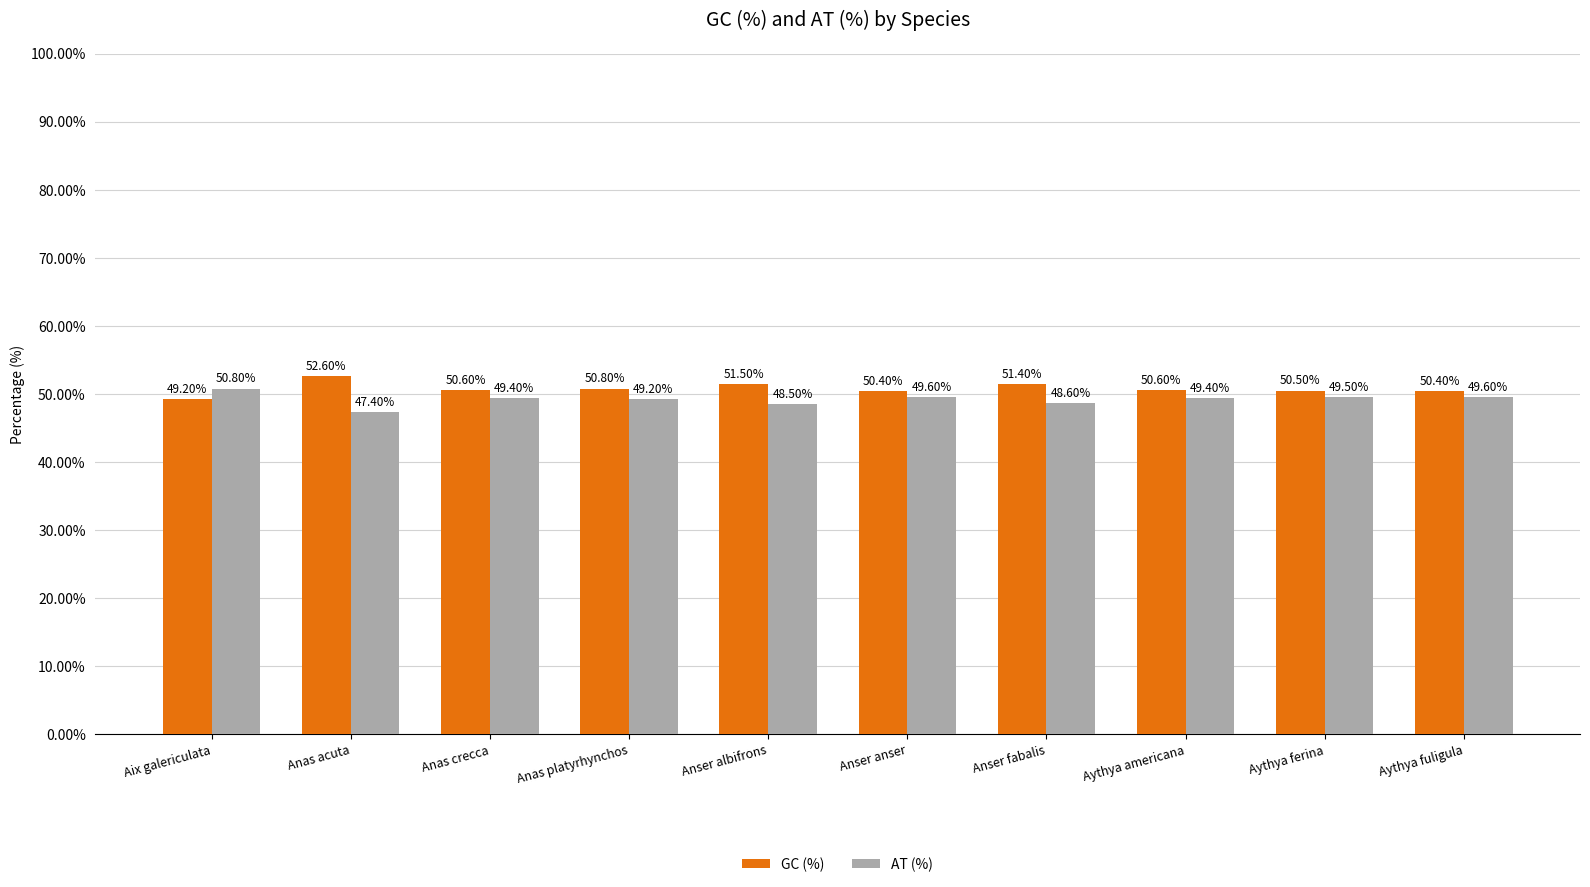

At Aythya ferina, list the series in order from largest to smallest.

GC (%), AT (%)